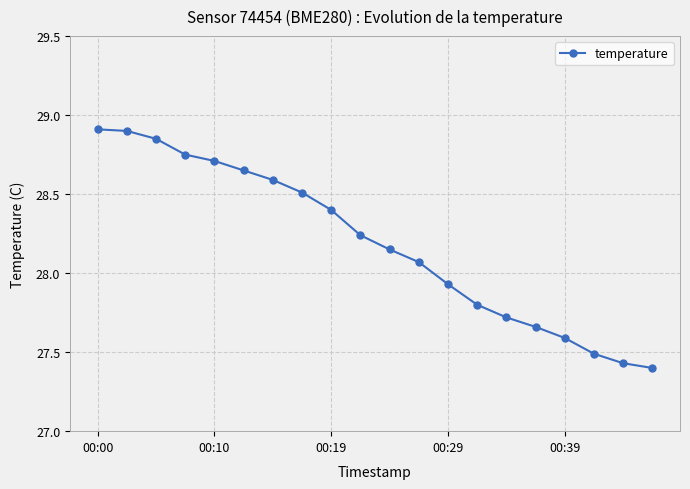

True or false: there are more than 2 points higher than both neighbors.

False